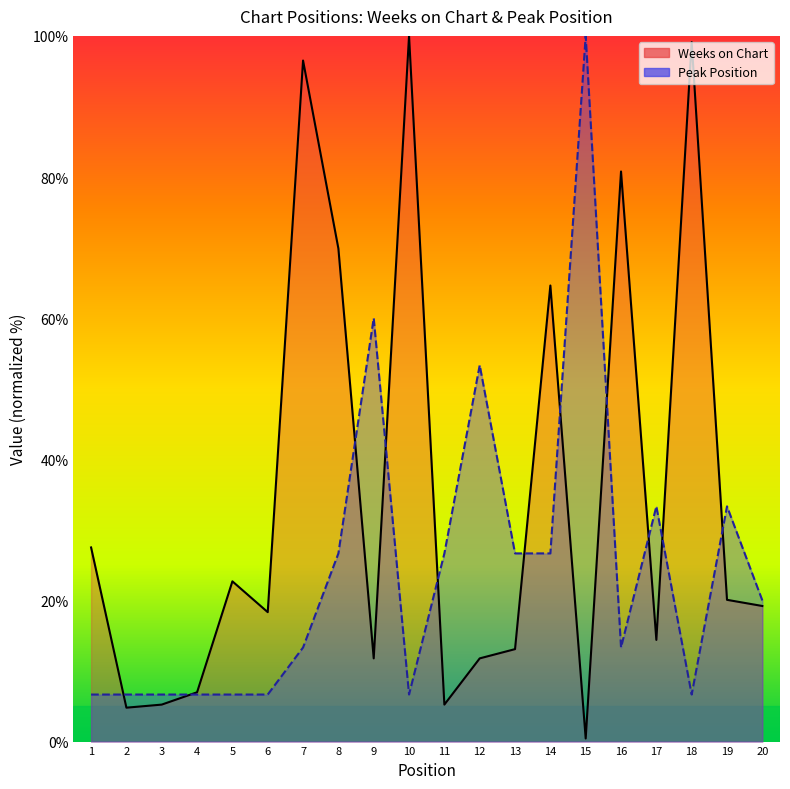

The value of Weeks on Chart at 4 is 4.2. True or false?

False